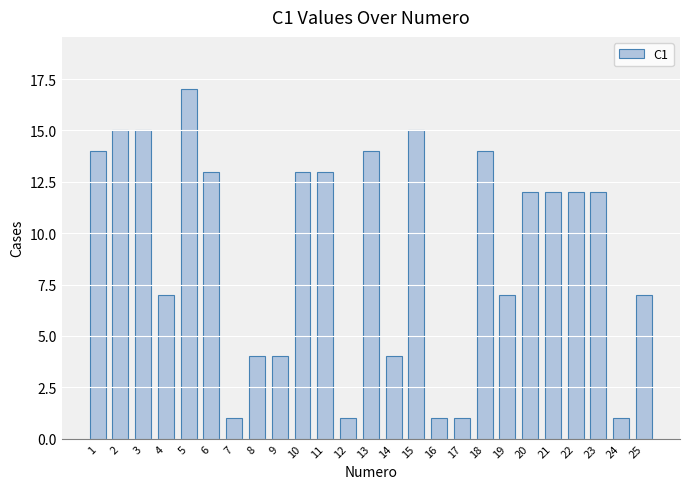

Where does the data first go above 12?

1